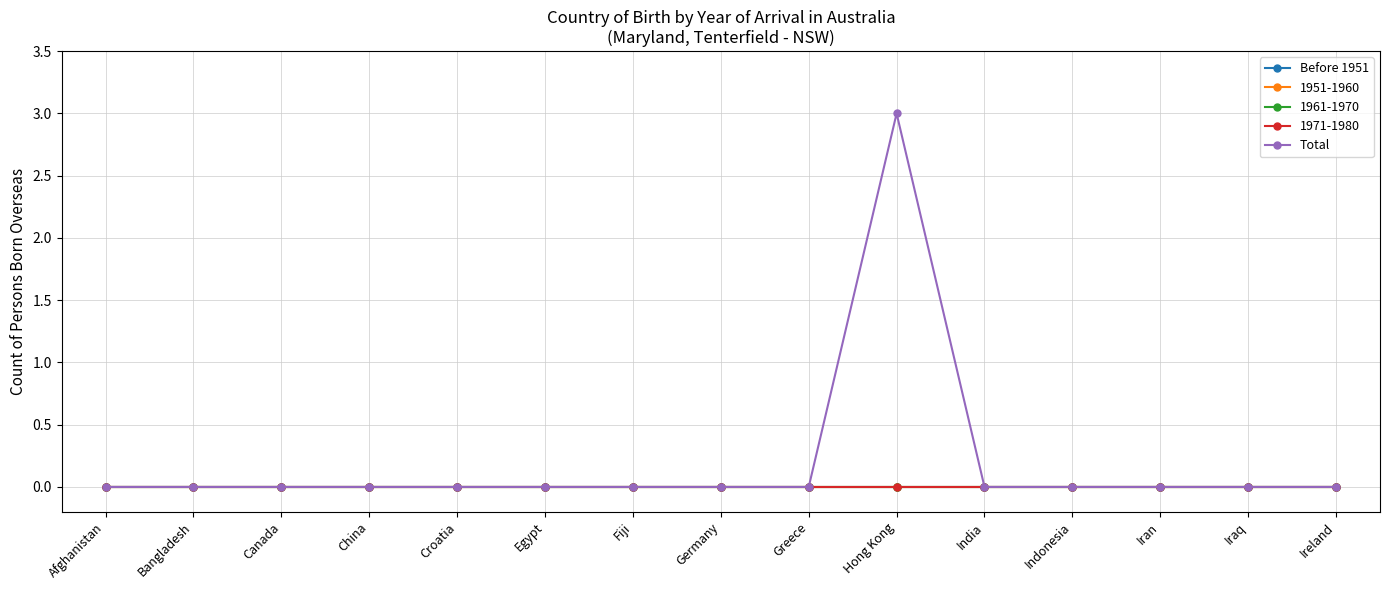

True or false: Total and Before 1951 cross at least once.

False